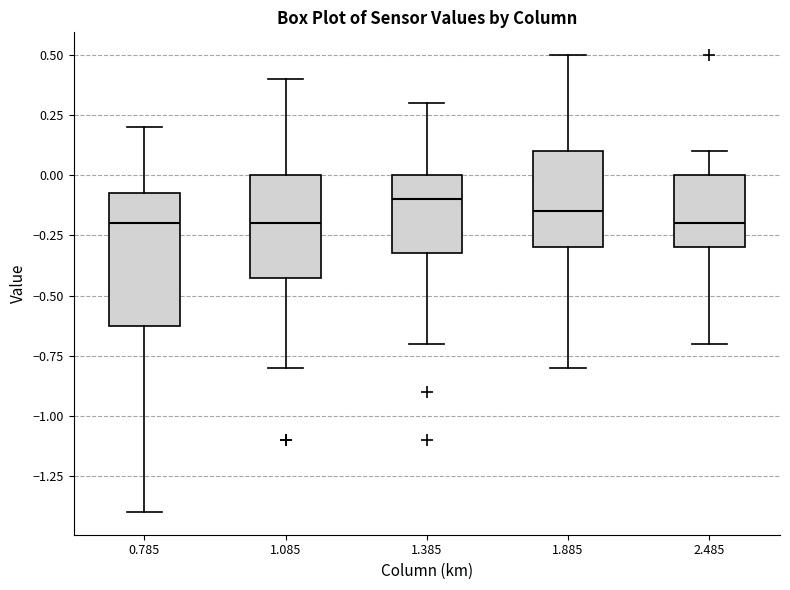

Reading left to right, read every box against the y-axis: the position of its median line, the range the box covers, and the ends of its whiskers. The values are not printed on the chart, so give them approximately, as read against the axis.

0.785: median -0.20, box -0.60 to -0.05, whiskers -1.40 to 0.20
1.085: median -0.20, box -0.40 to 0.00, whiskers -0.80 to 0.40
1.385: median -0.10, box -0.30 to 0.00, whiskers -0.70 to 0.30
1.885: median -0.15, box -0.30 to 0.10, whiskers -0.80 to 0.50
2.485: median -0.20, box -0.30 to 0.00, whiskers -0.70 to 0.10